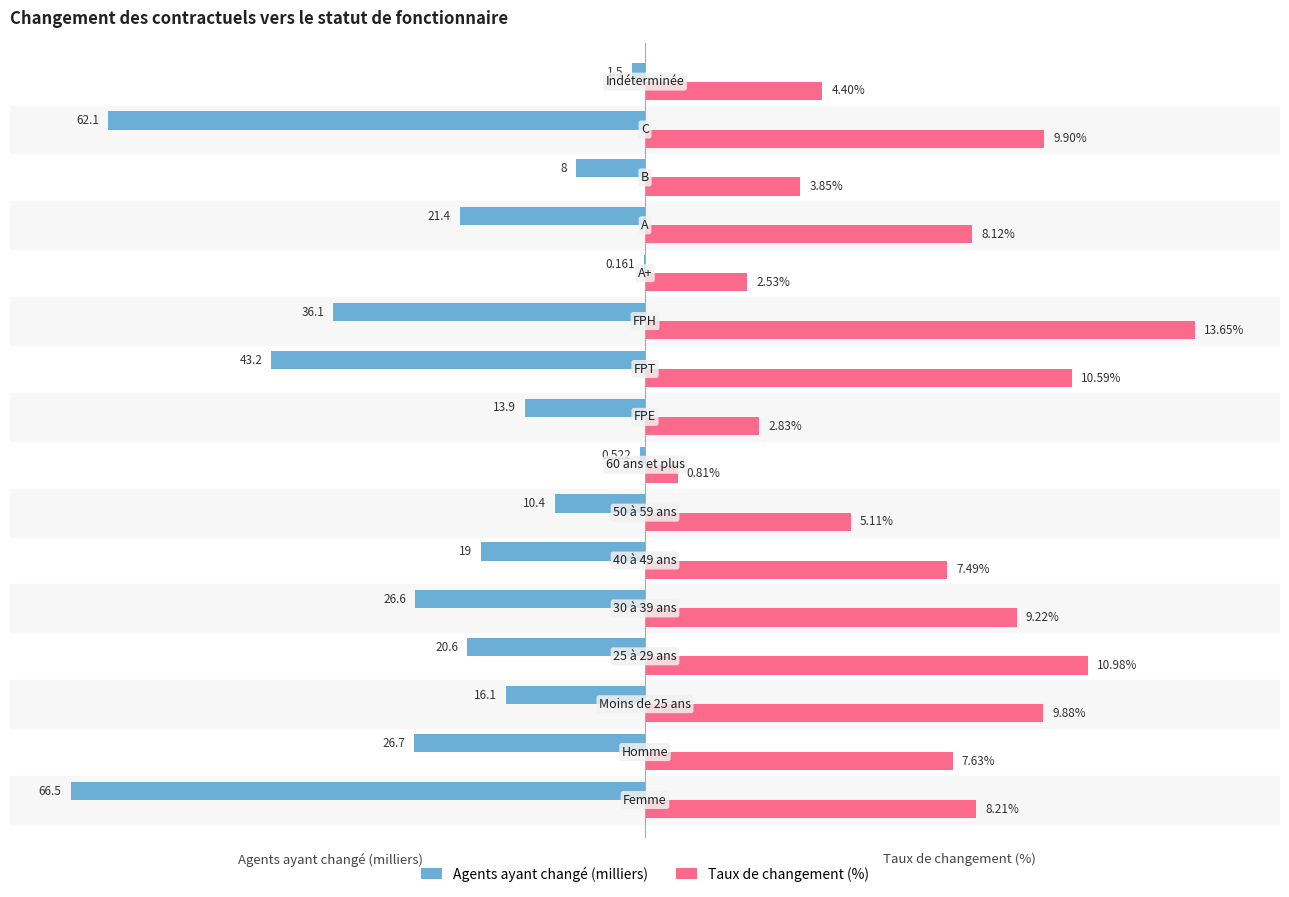

List the series in order of their peak value, lowest first.

Agents ayant changé (milliers), Taux de changement (%)